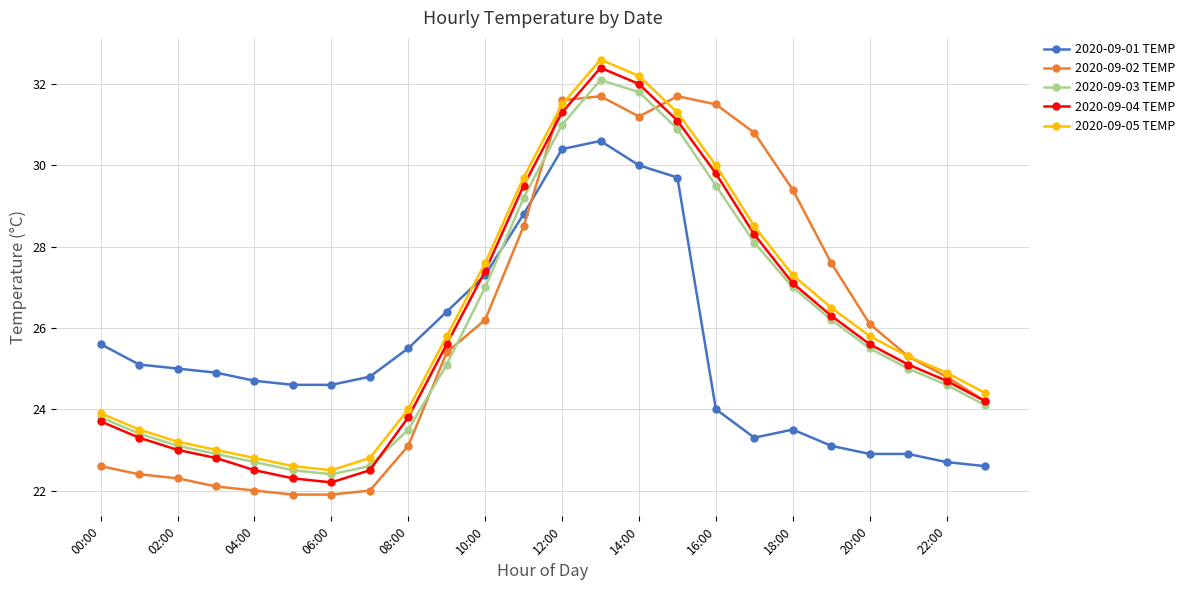

How many interior local peaks does the 2020-09-04 TEMP series have?

1